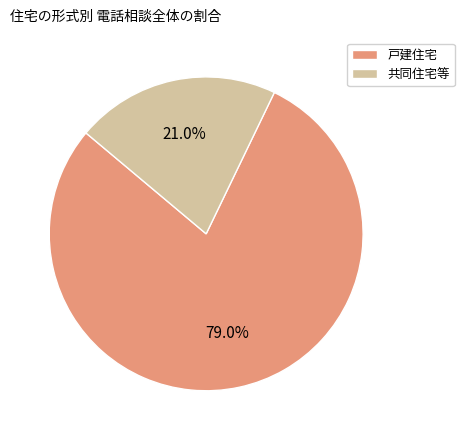

Rank the categories by value from lowest to highest.

共同住宅等, 戸建住宅